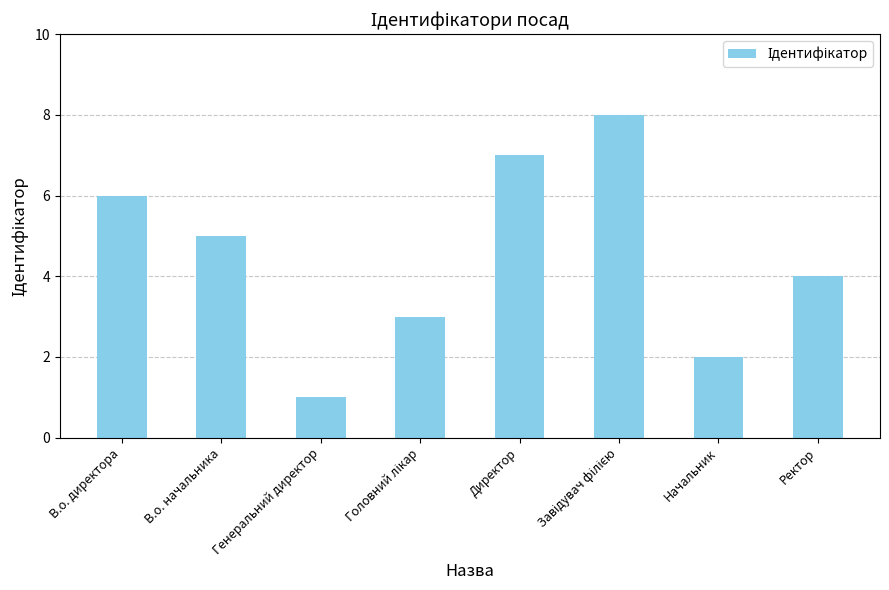

Where does the data first go above 5?

В.о. директора